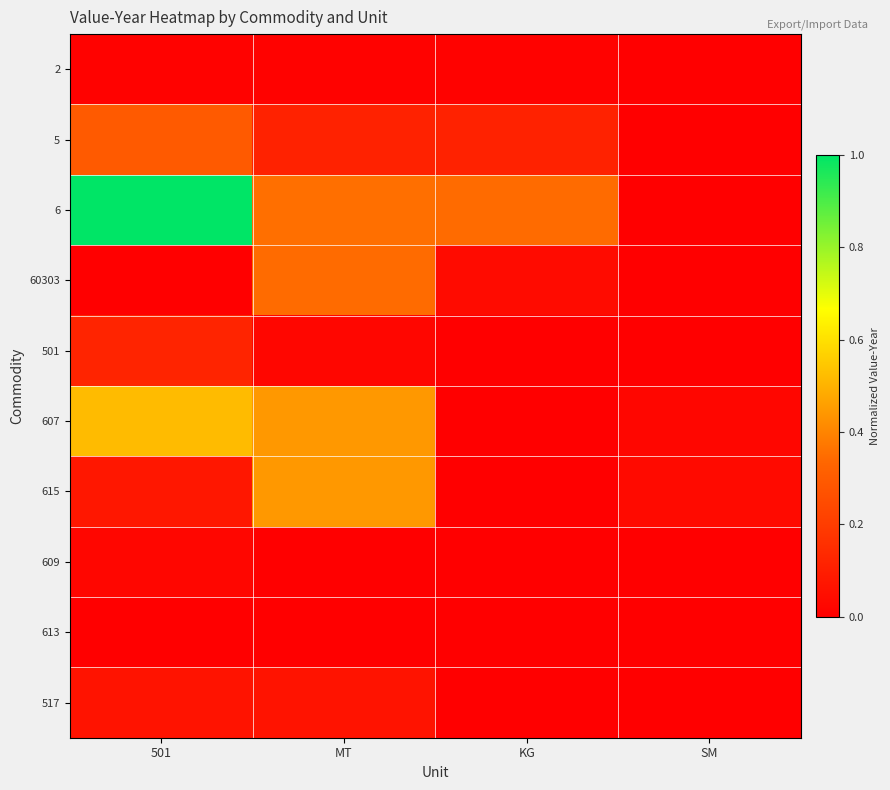

Reading left to right, transcribe all the data shown in this chart.

2: 501=0.0	MT=0.0	KG=0.0	SM=0.0
5: 501=0.3	MT=0.1	KG=0.1	SM=0.0
6: 501=1.0	MT=0.4	KG=0.3	SM=0.0
60303: 501=0.0	MT=0.3	KG=0.0	SM=0.0
501: 501=0.1	MT=0.0	KG=0.0	SM=0.0
607: 501=0.5	MT=0.4	KG=0.0	SM=0.0
615: 501=0.1	MT=0.4	KG=0.0	SM=0.0
609: 501=0.0	MT=0.0	KG=0.0	SM=0.0
613: 501=0.0	MT=0.0	KG=0.0	SM=0.0
517: 501=0.1	MT=0.1	KG=0.0	SM=0.0